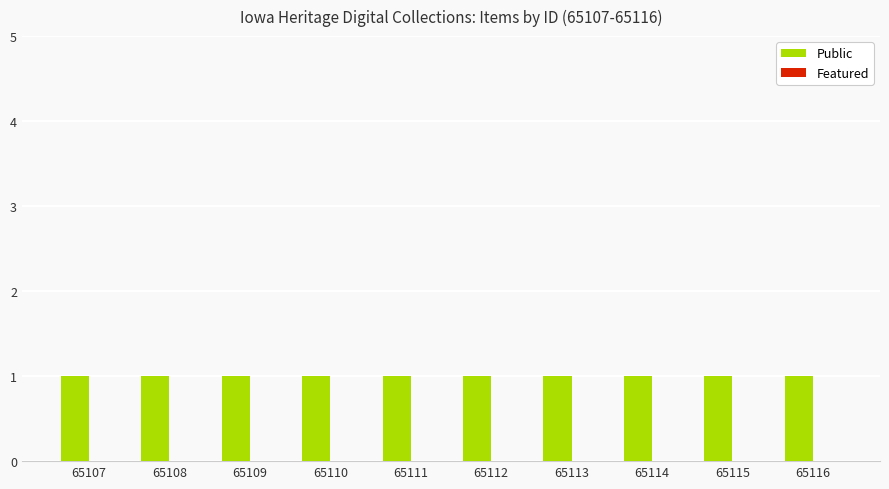

Between 65109 and 65114, which series saw the biggest shift?

Public